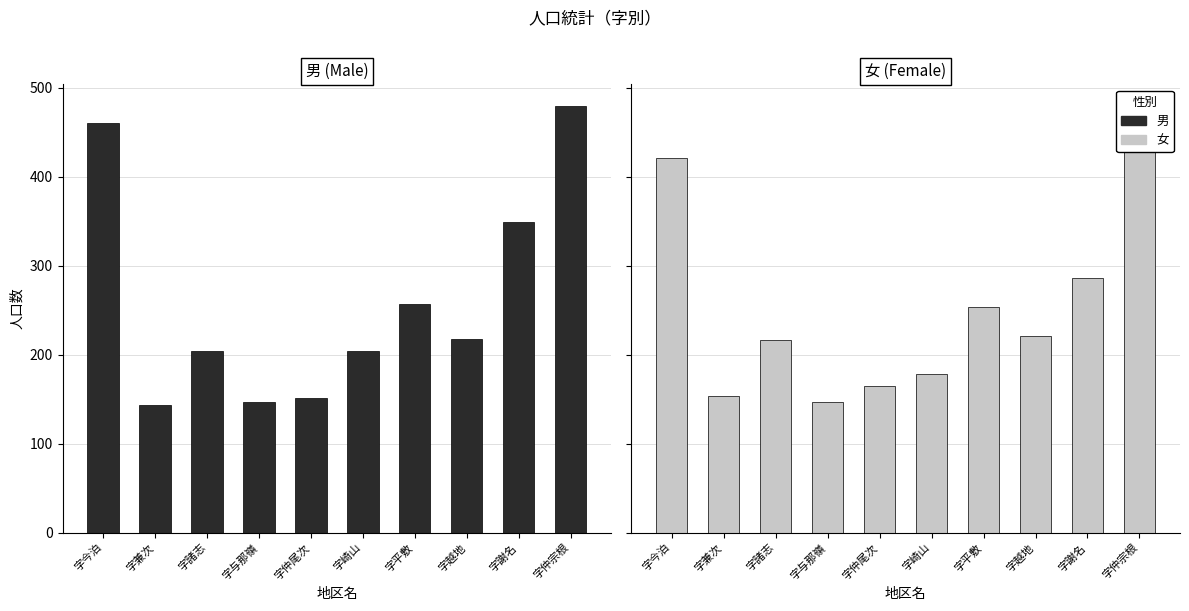

Which series has the largest total across all categories?

男